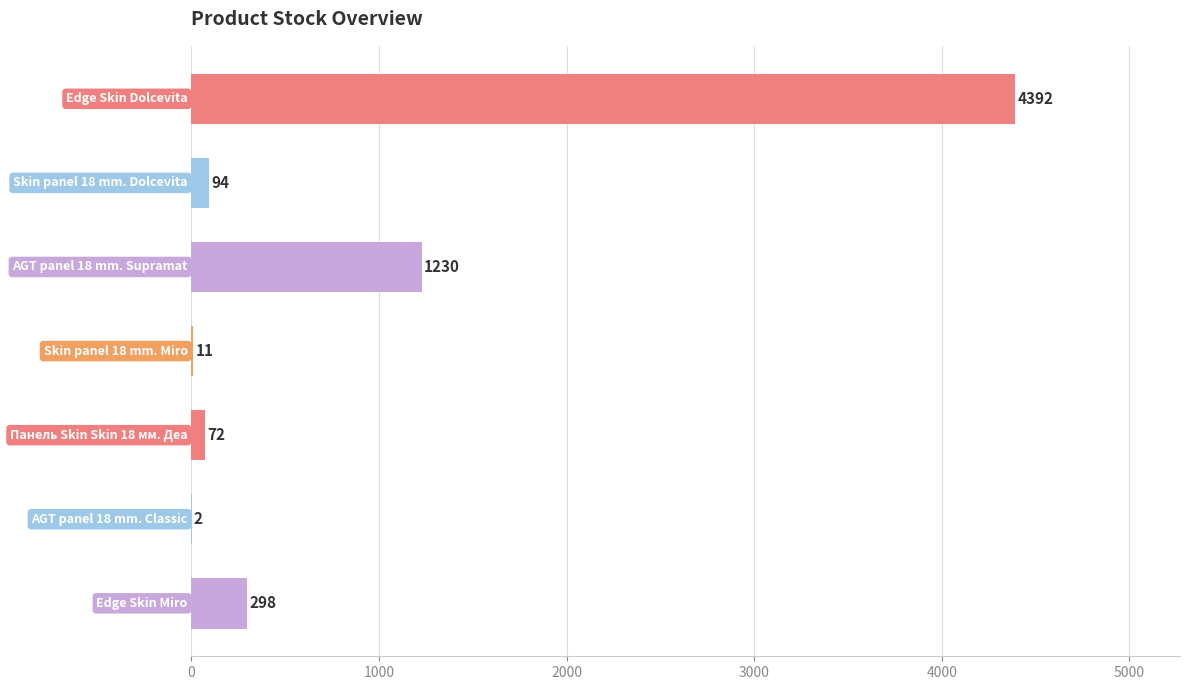

How many data points does each series have?

7